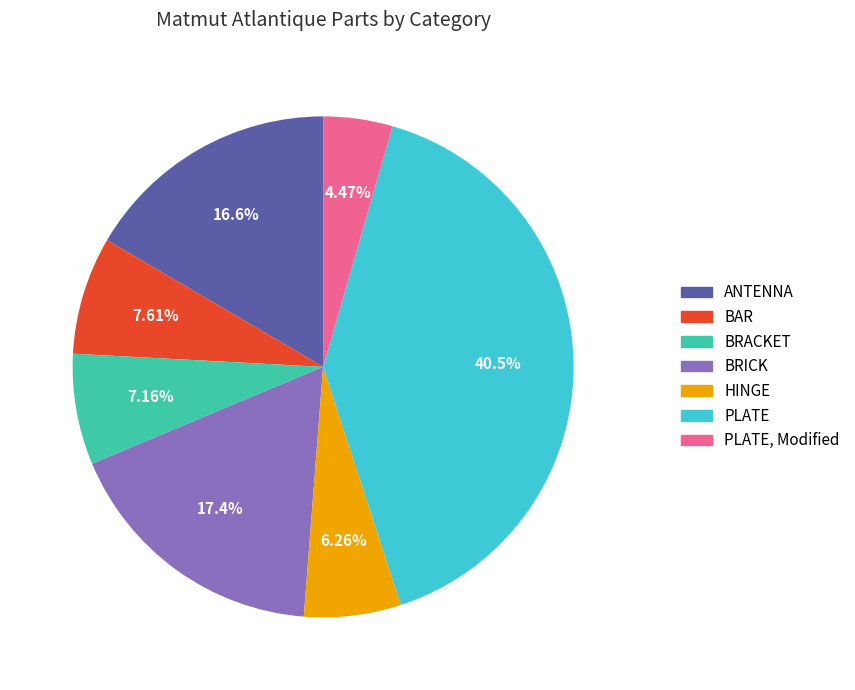

To the nearest percent, what is the average slice percentage?

14%